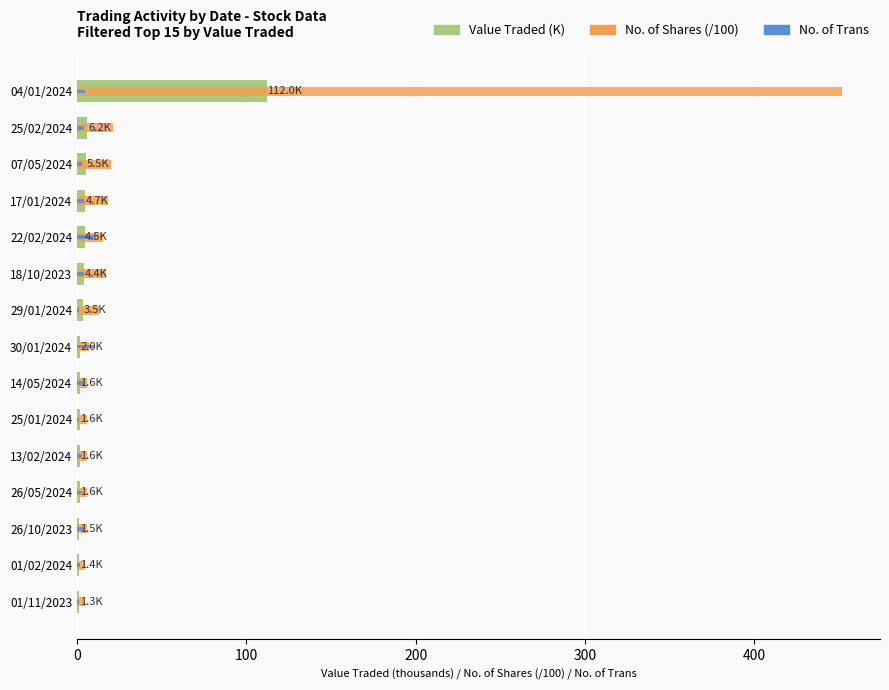

What is the sum of all Value Traded (K) values?

153.4